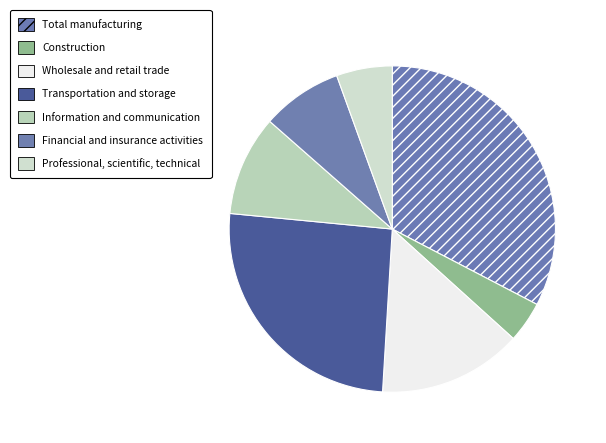

Which category has the biggest portion of the pie?

Total manufacturing